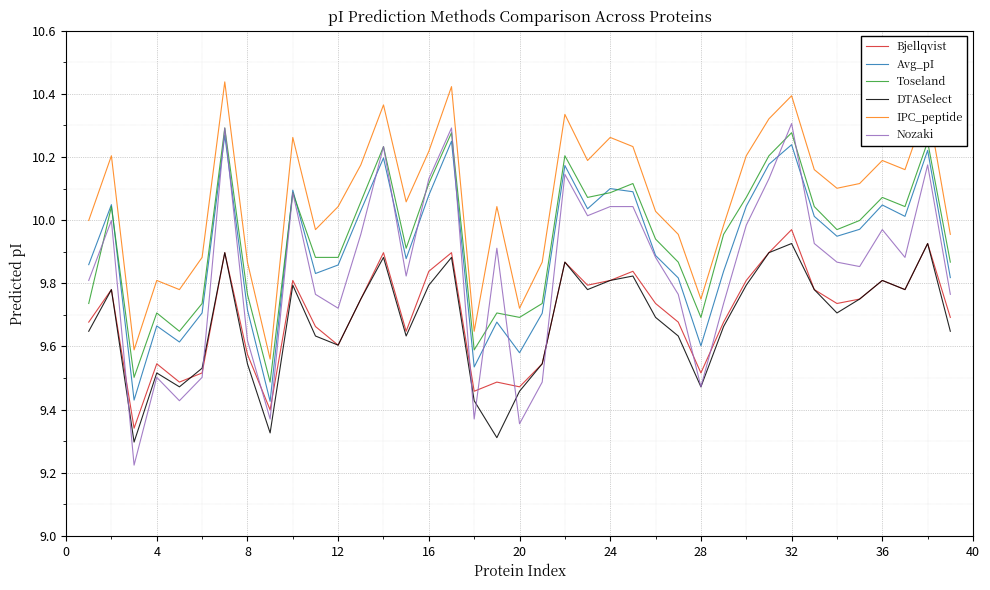

What is the difference between the maximum and minimum values in the Toseland series?

0.8